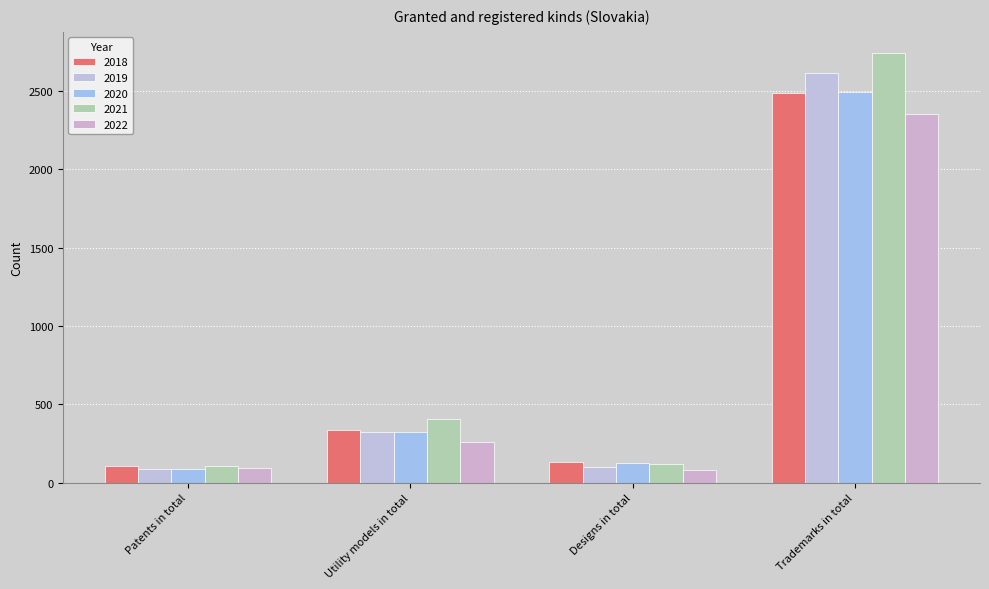

What is the label of the 3rd bar from the left?

Designs in total